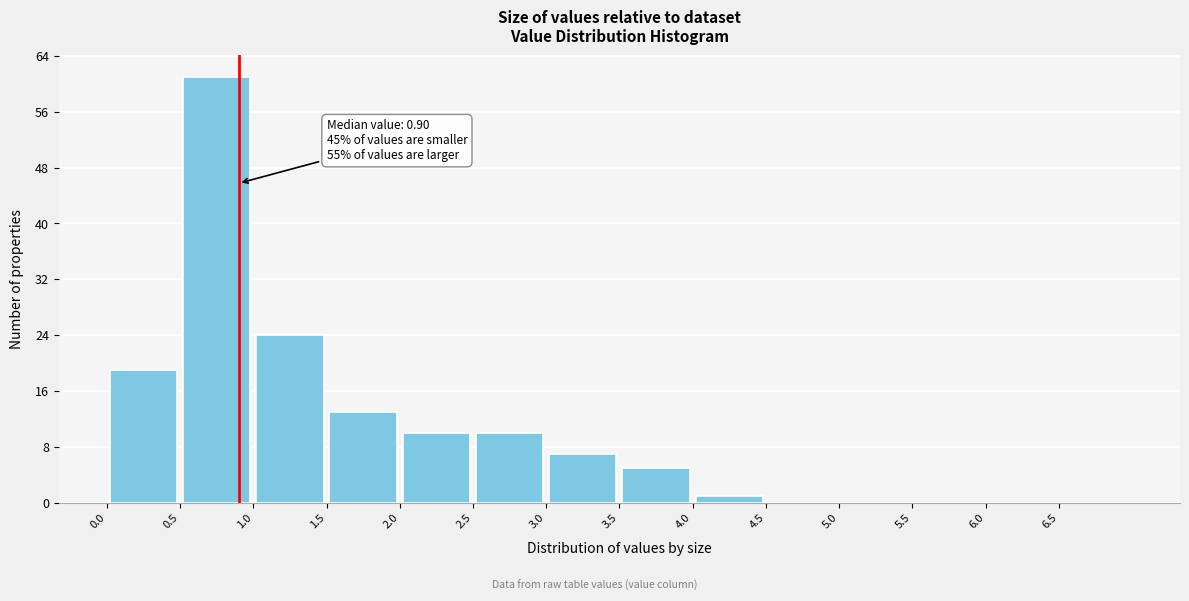

Which range on the x-axis has the tallest bar?

0.5 to 1.0